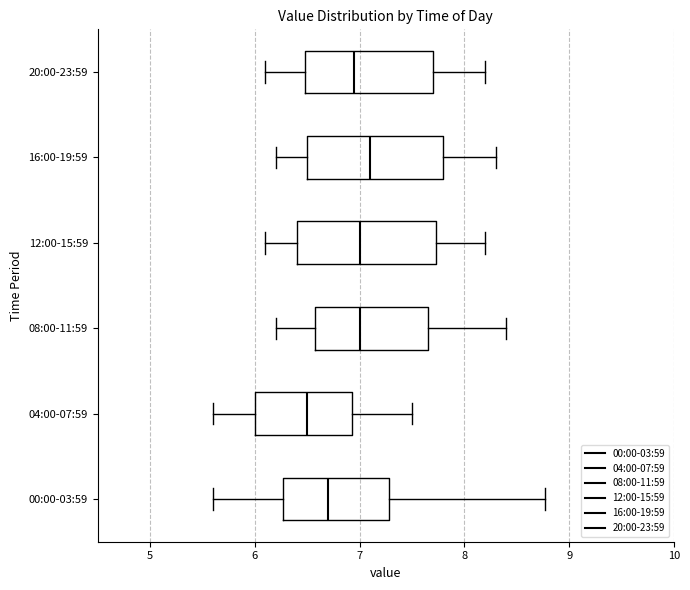

Reading bottom to top, transcribe this box plot: for each box, give where its median line is, the range the box spans, and where its two whiskers end, as read against the x-axis. The values are not printed on the chart, so give them approximately, as read against the axis.

00:00-03:59: median 6.7, box 6.3 to 7.3, whiskers 5.6 to 8.8
04:00-07:59: median 6.5, box 6.0 to 6.9, whiskers 5.6 to 7.5
08:00-11:59: median 7.0, box 6.6 to 7.7, whiskers 6.2 to 8.4
12:00-15:59: median 7.0, box 6.4 to 7.7, whiskers 6.1 to 8.2
16:00-19:59: median 7.1, box 6.5 to 7.8, whiskers 6.2 to 8.3
20:00-23:59: median 7.0, box 6.5 to 7.7, whiskers 6.1 to 8.2